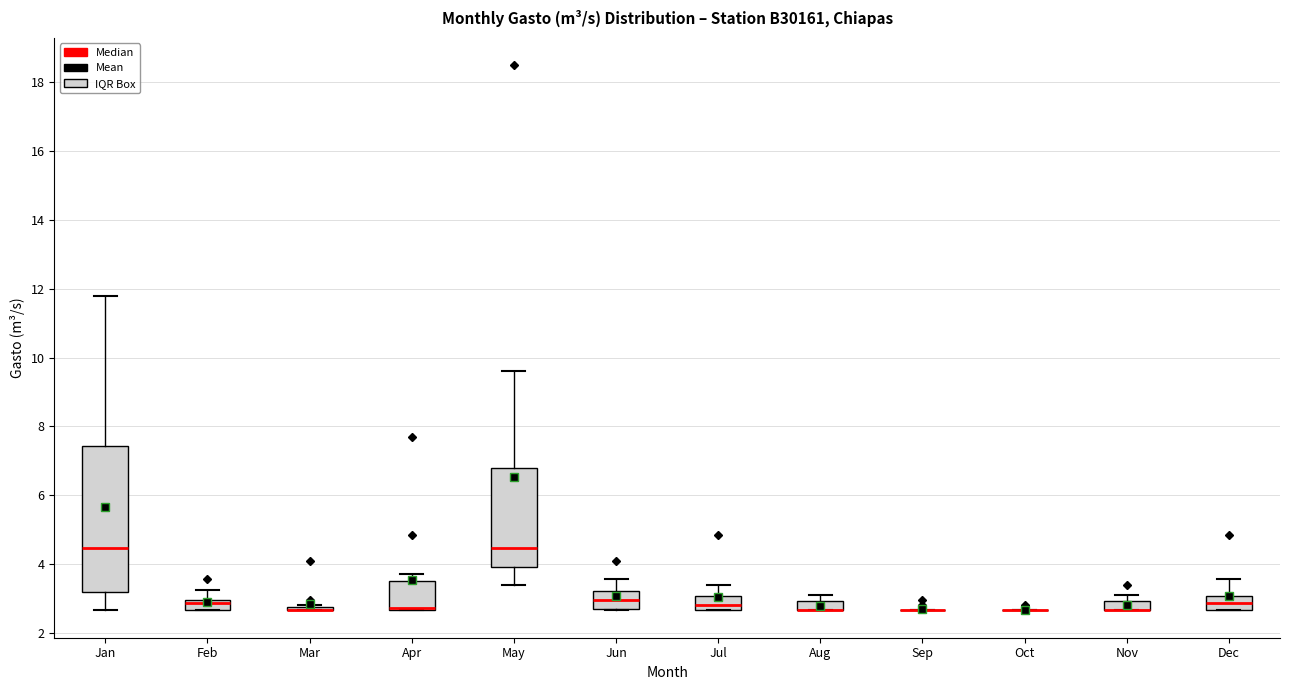

Where is the upper edge of the box for Apr on the y-axis? The values are not printed on the chart, so give them approximately, as read against the axis.

3.6